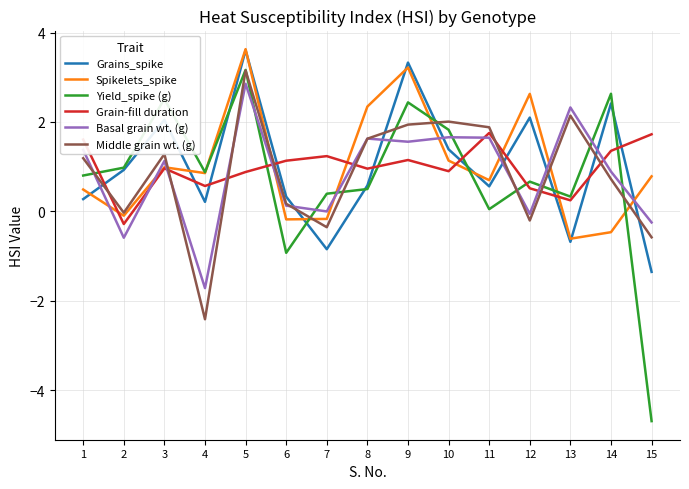

In Middle grain wt. (g), how many points are lower than both neighbors (excluding endpoints)?

4